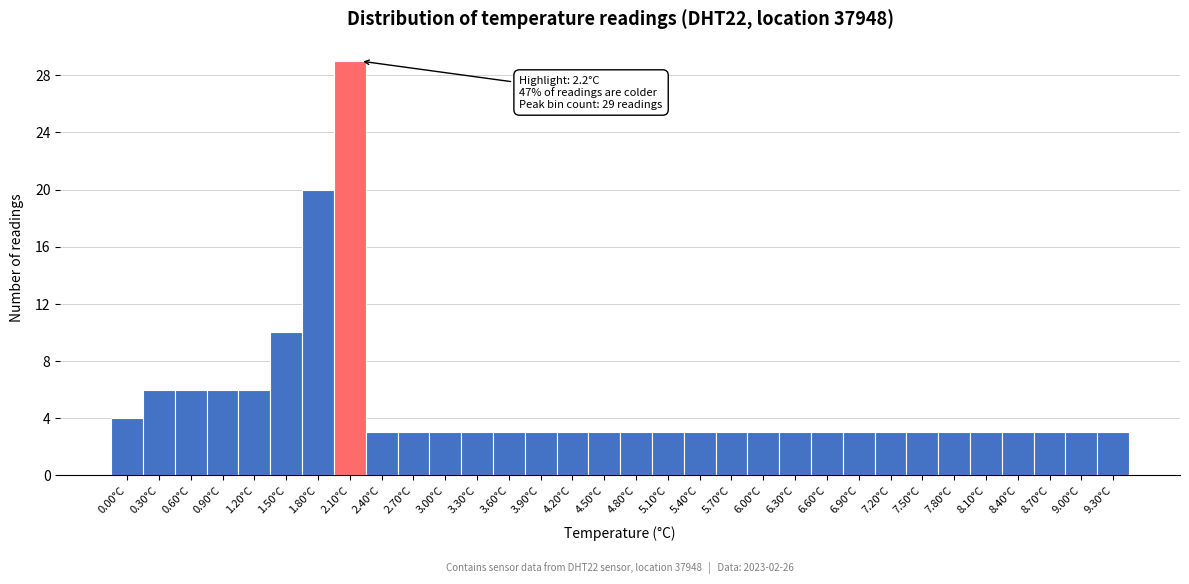

Which range on the x-axis has the tallest bar?

1.95 to 2.25